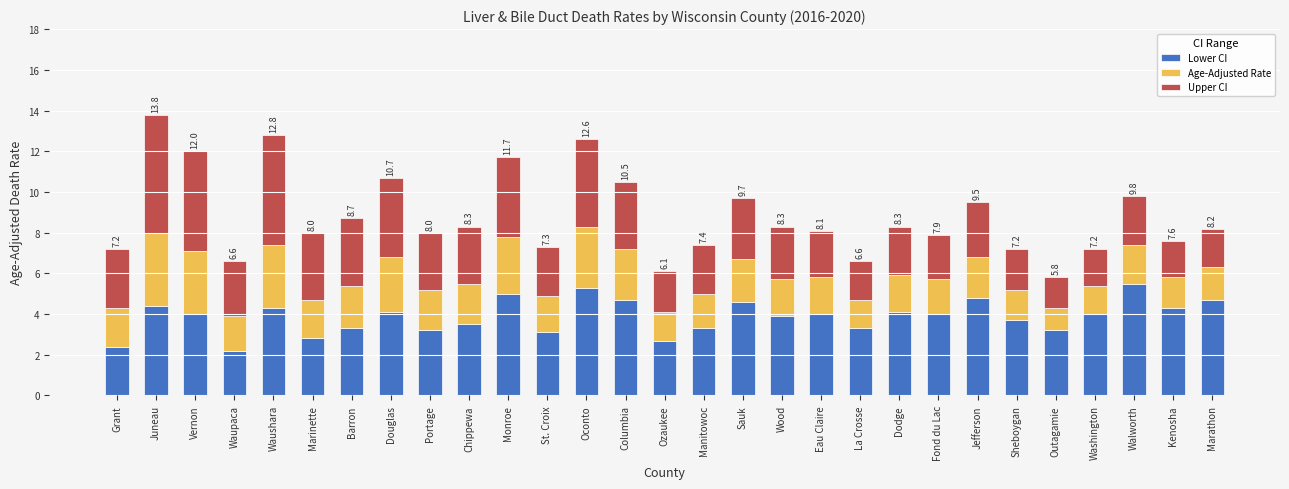

True or false: Lower CI has a value of 5.5 at Walworth.

True